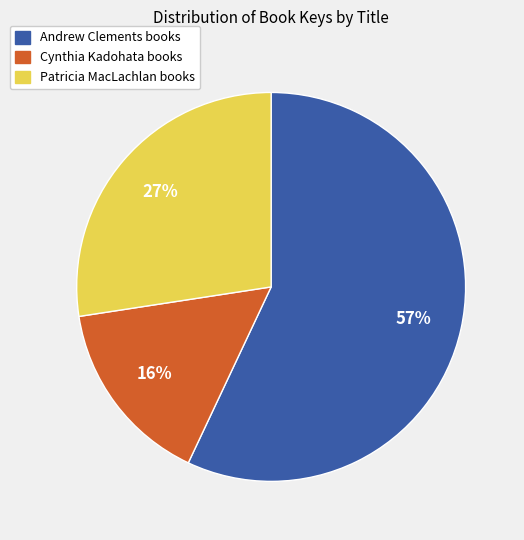

To the nearest percent, what is the average slice percentage?

33%